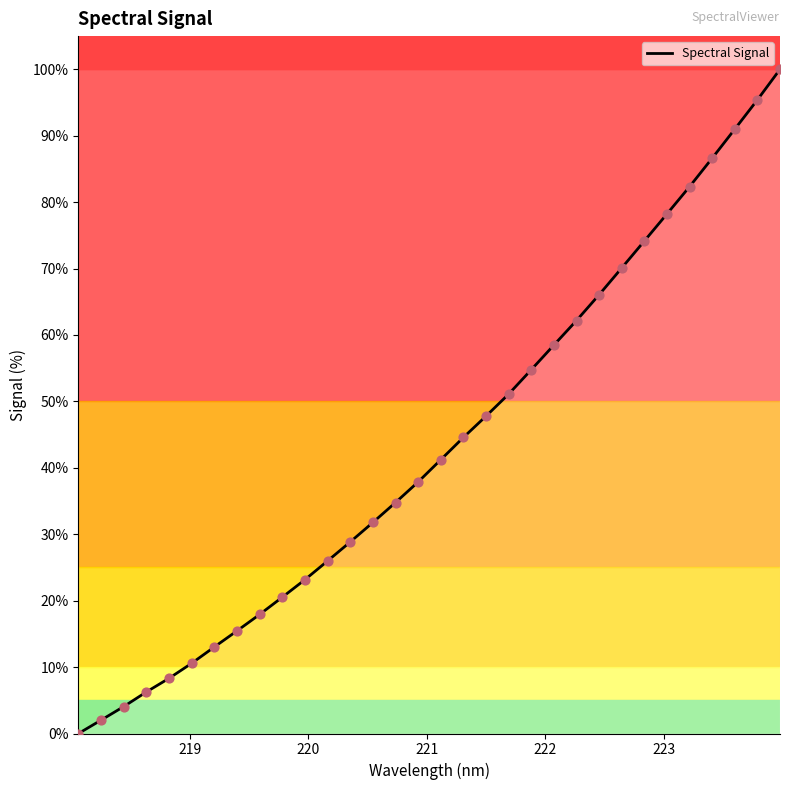

What is the maximum value shown in the chart?

100.0